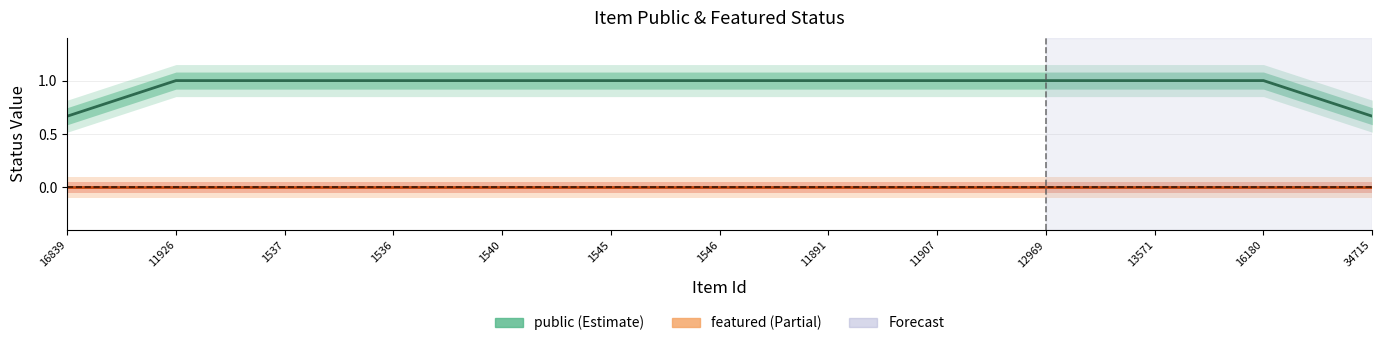

Between 11891 and 11907, which series saw the biggest shift?

public